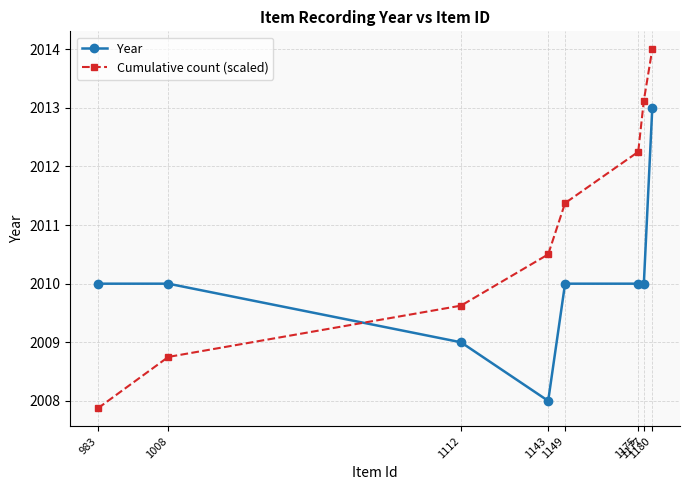

The Cumulative count (scaled) series shows 616.5 at 1149. True or false?

False